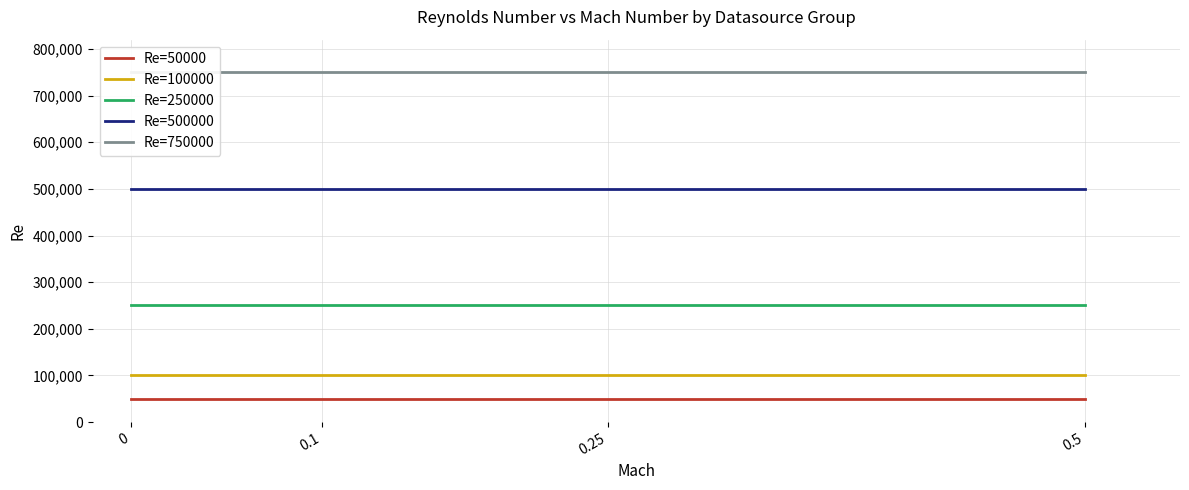

What is the value of the Re=100000 point at the 2nd from the left?

100000